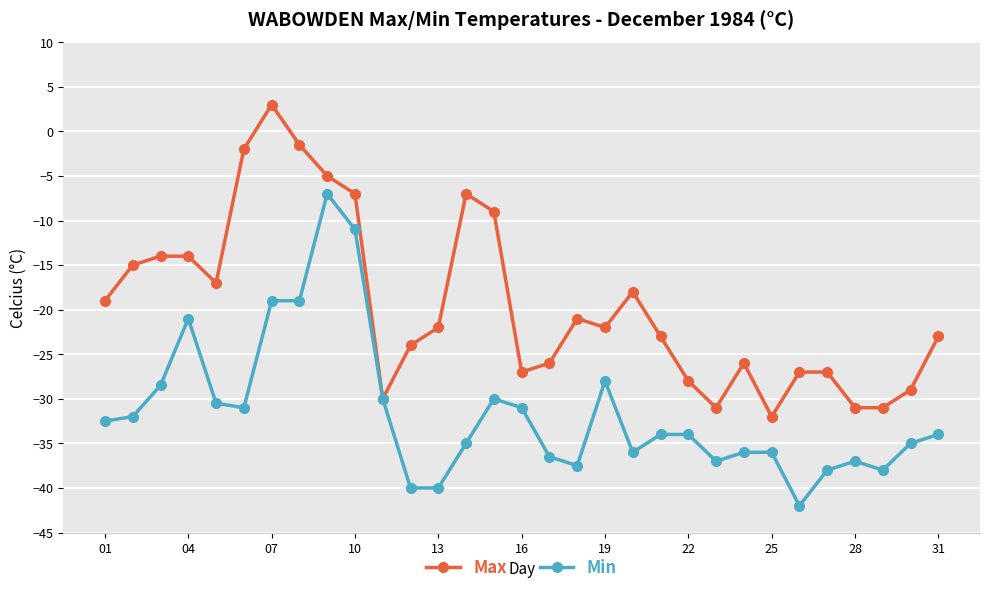

Rank the series by their average value, from lowest to highest.

Min, Max